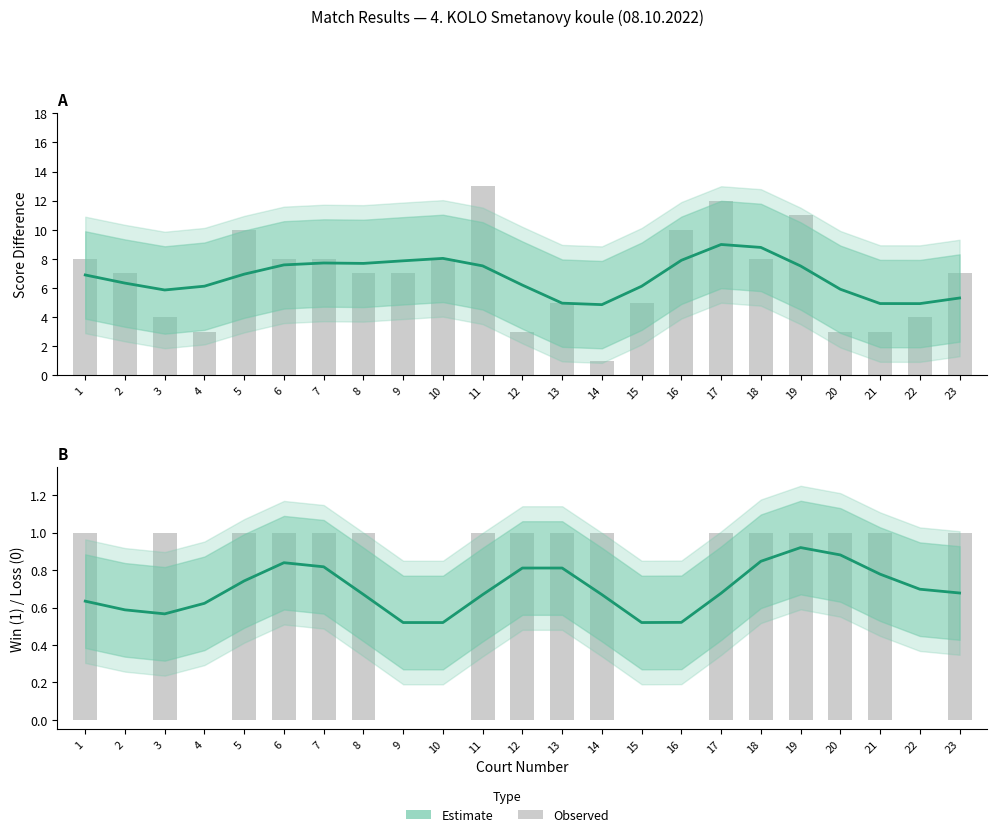

List the labels in order of value, smallest first.

10, 9, 15, 16, 3, 2, 4, 1, 11, 14, 8, 17, 23, 22, 5, 21, 12, 13, 7, 6, 18, 20, 19